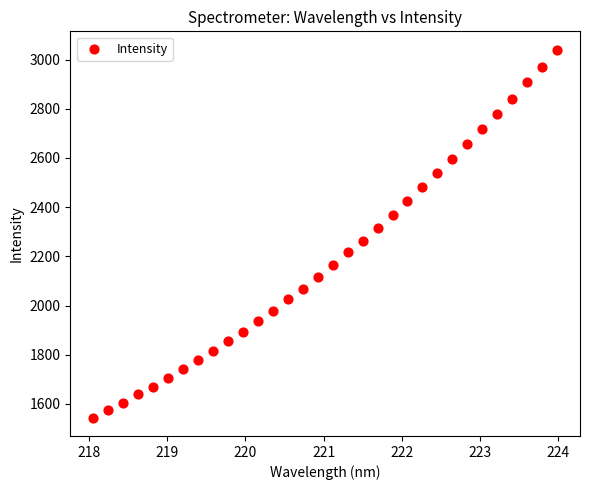

What is the range of X values (max minus min)?

5.9